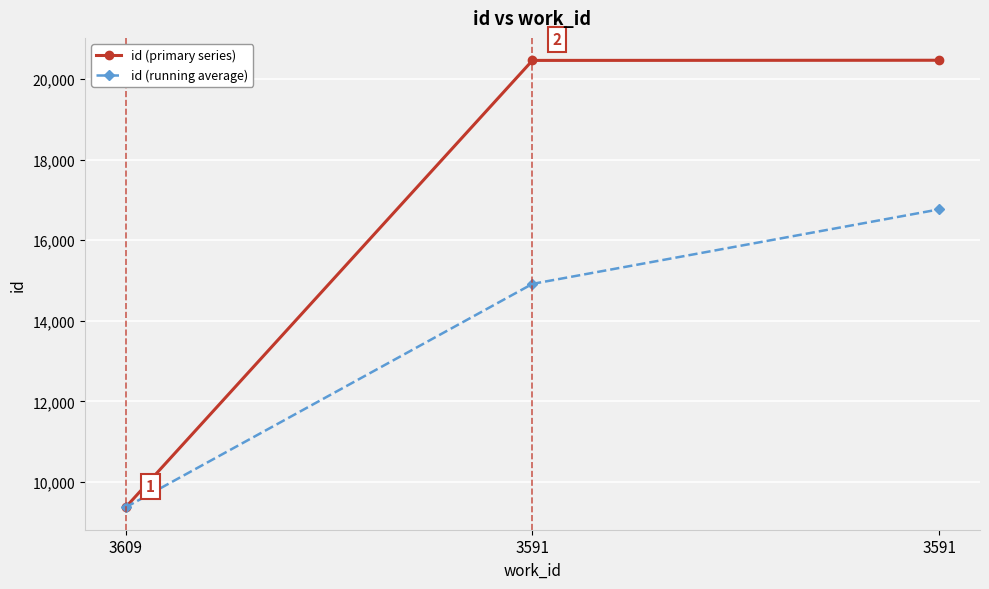

Is this an area chart (filled region under the line)?

No